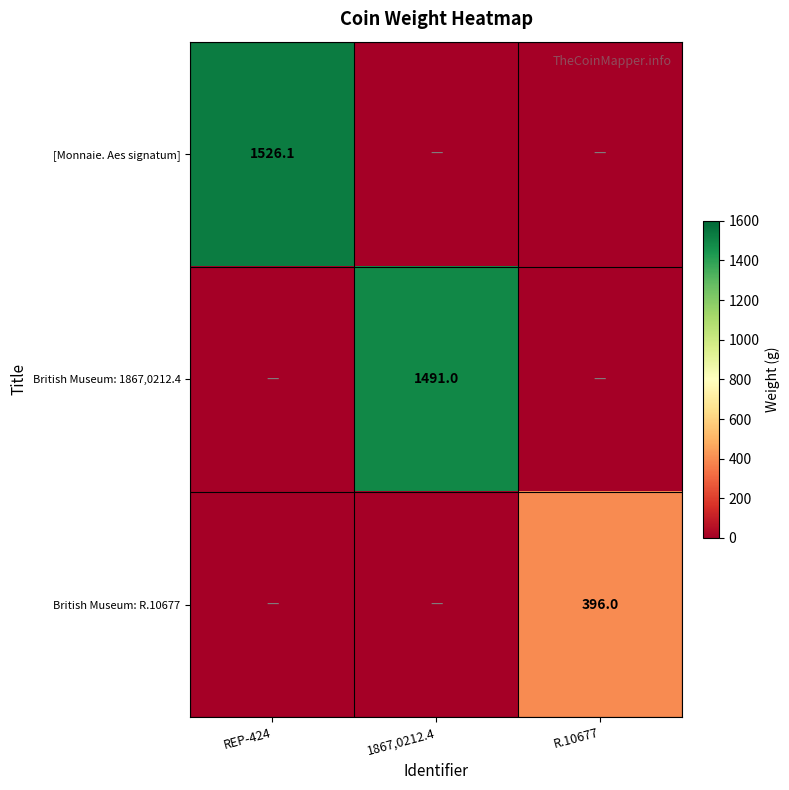

Is the value of British Museum: 1867,0212.4 at 1867,0212.4 greater than the value of [Monnaie. Aes signatum] at REP-424?

No